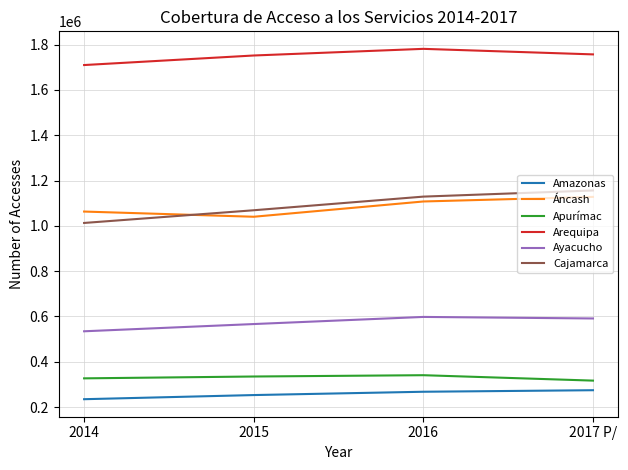

True or false: Cajamarca has a value of 1156244 at 2017 P/.

True